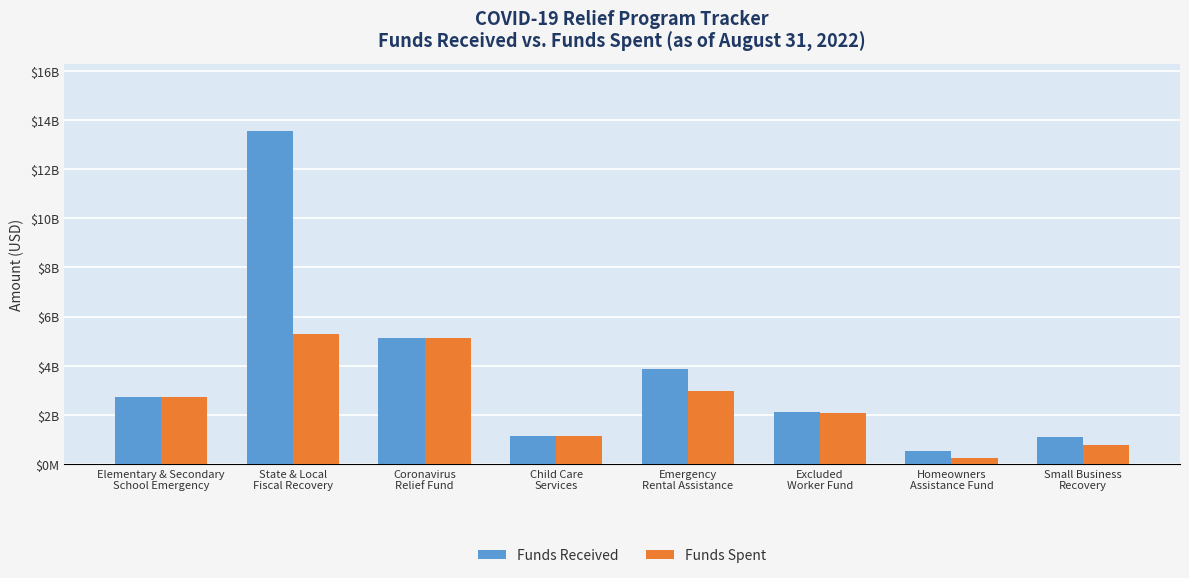

What are all the series names shown in the legend?

Funds Received, Funds Spent